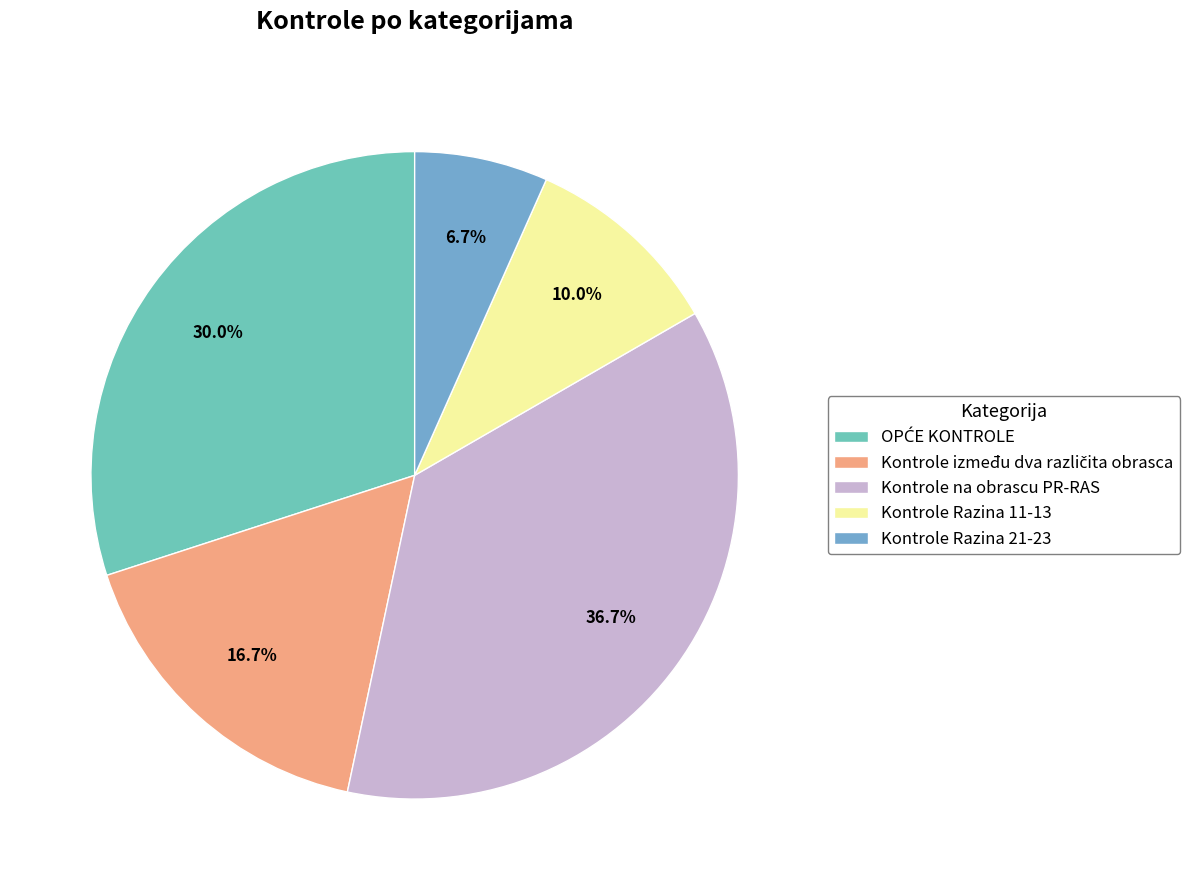

Which category has the smallest portion of the pie?

Kontrole Razina 21-23